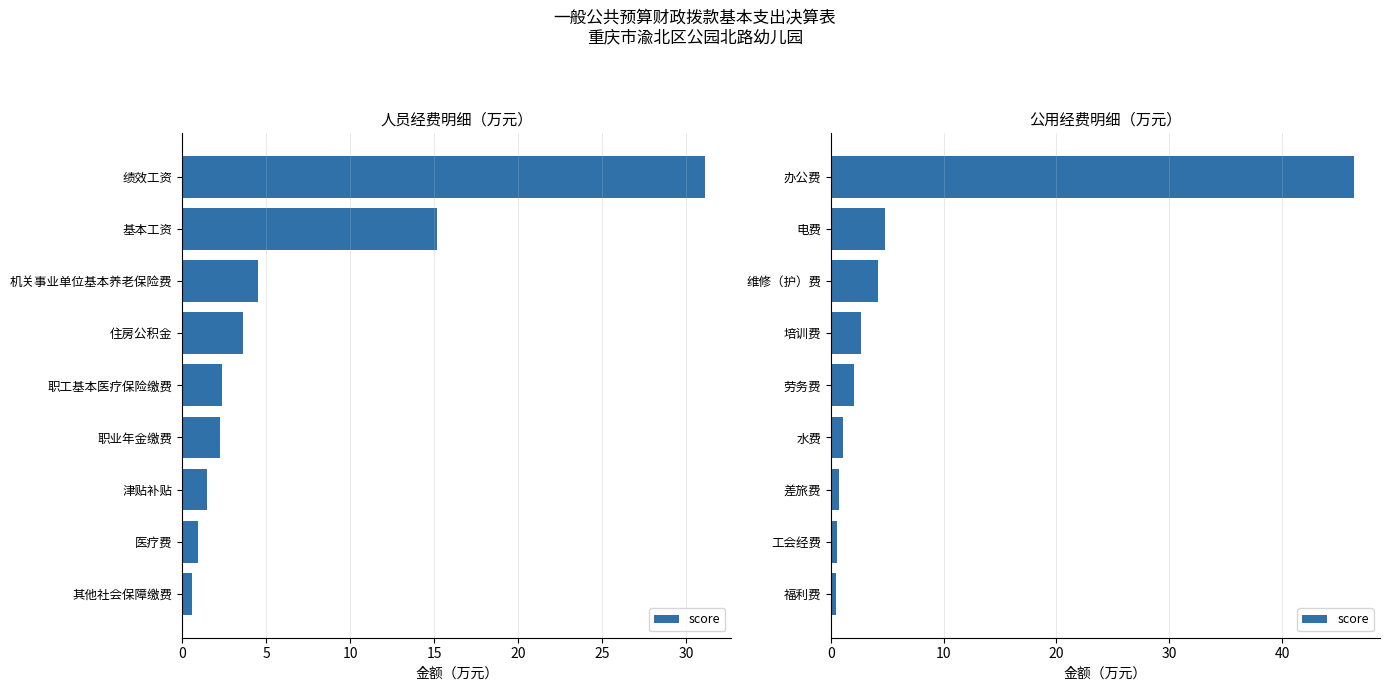

What is the difference between the maximum and minimum values?

45.9